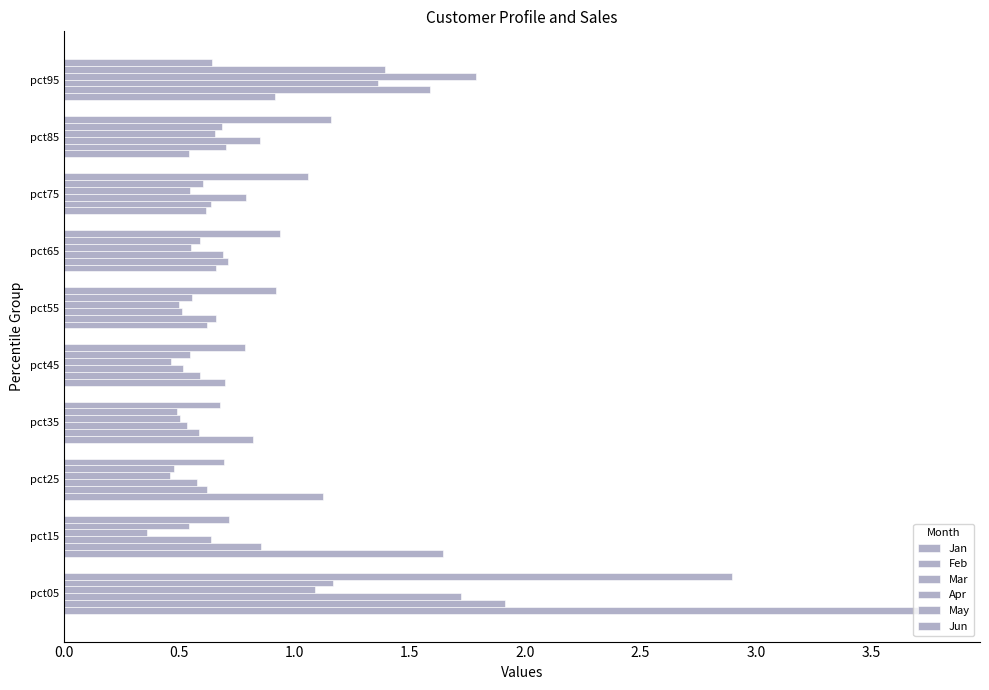

How many distinct data groups are displayed?

6